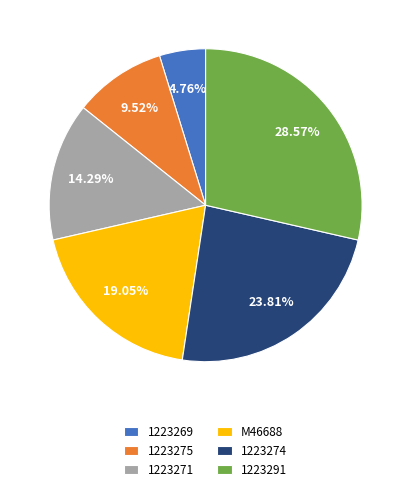

How many segments does this pie chart have?

6